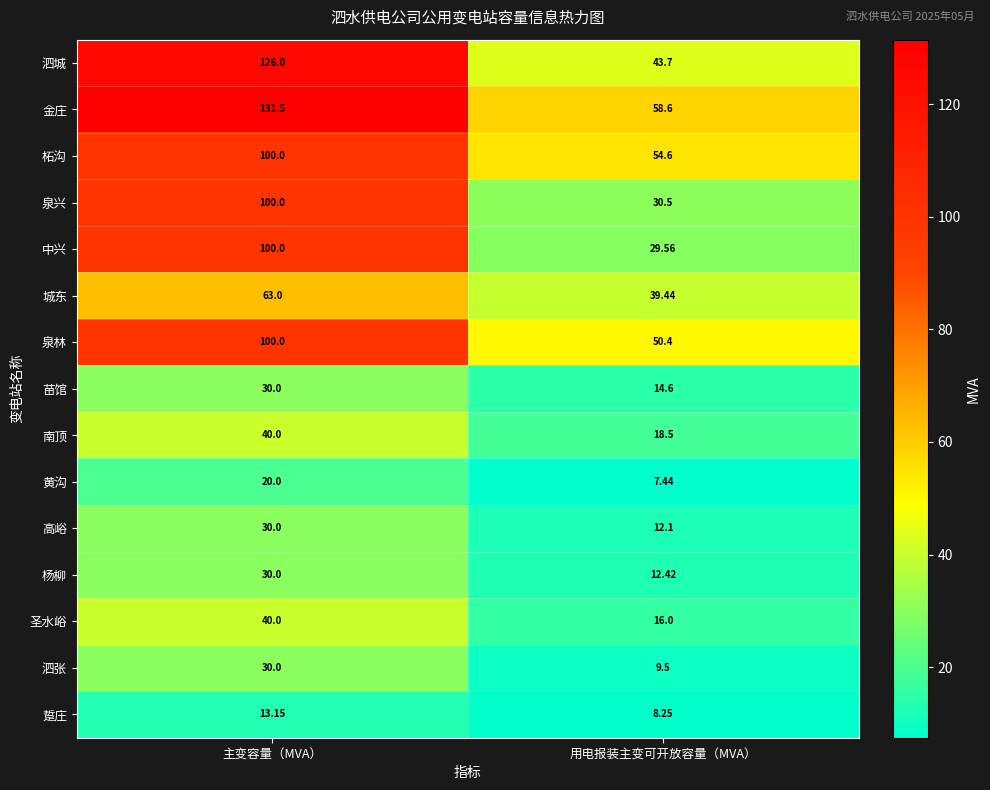

Which series changed the most between 主变容量（MVA） and 用电报装主变可开放容量（MVA）?

泗城